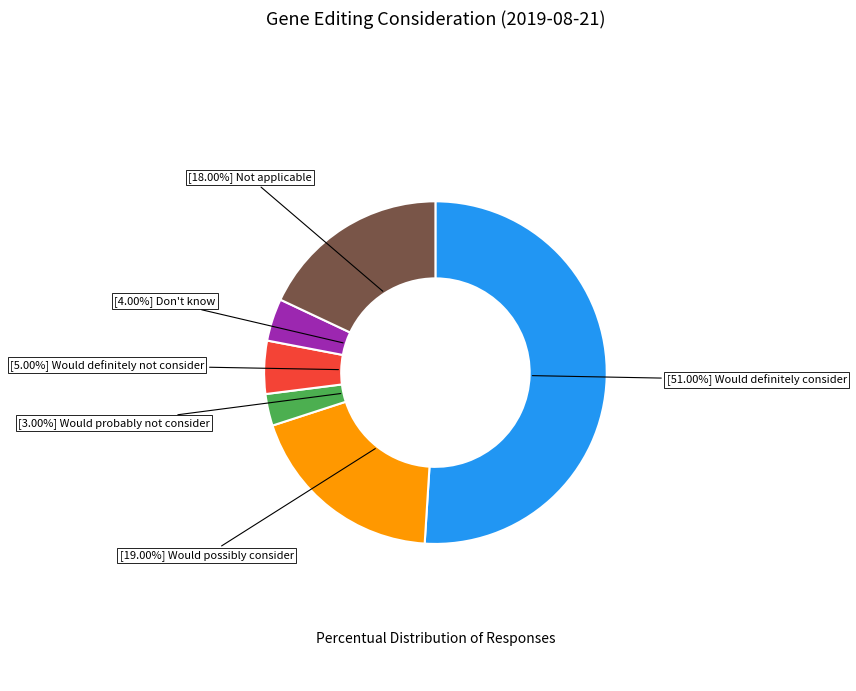

Rank the categories by value from highest to lowest.

[51.00%] Would definitely consider, [19.00%] Would possibly consider, [18.00%] Not applicable, [5.00%] Would definitely not consider, [4.00%] Don't know, [3.00%] Would probably not consider